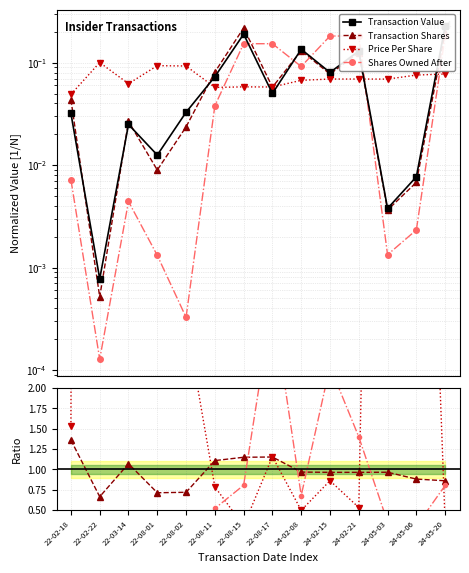

Which category has the lowest value in the Transaction Shares series?

22-02-22